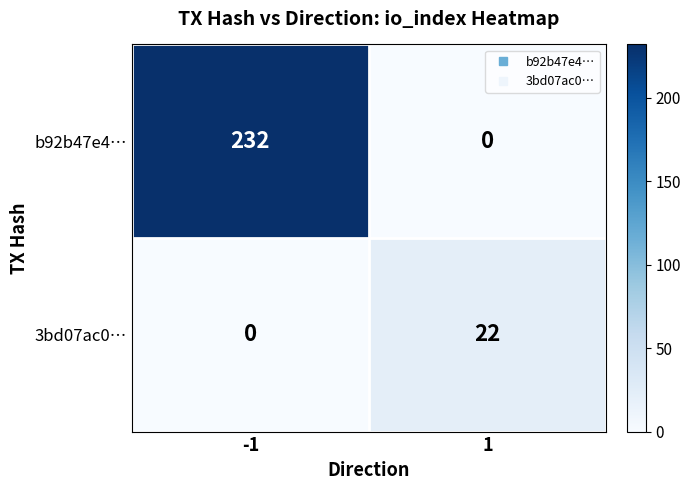

What is the sum of the 3bd07ac0… values at -1 and 1?

22